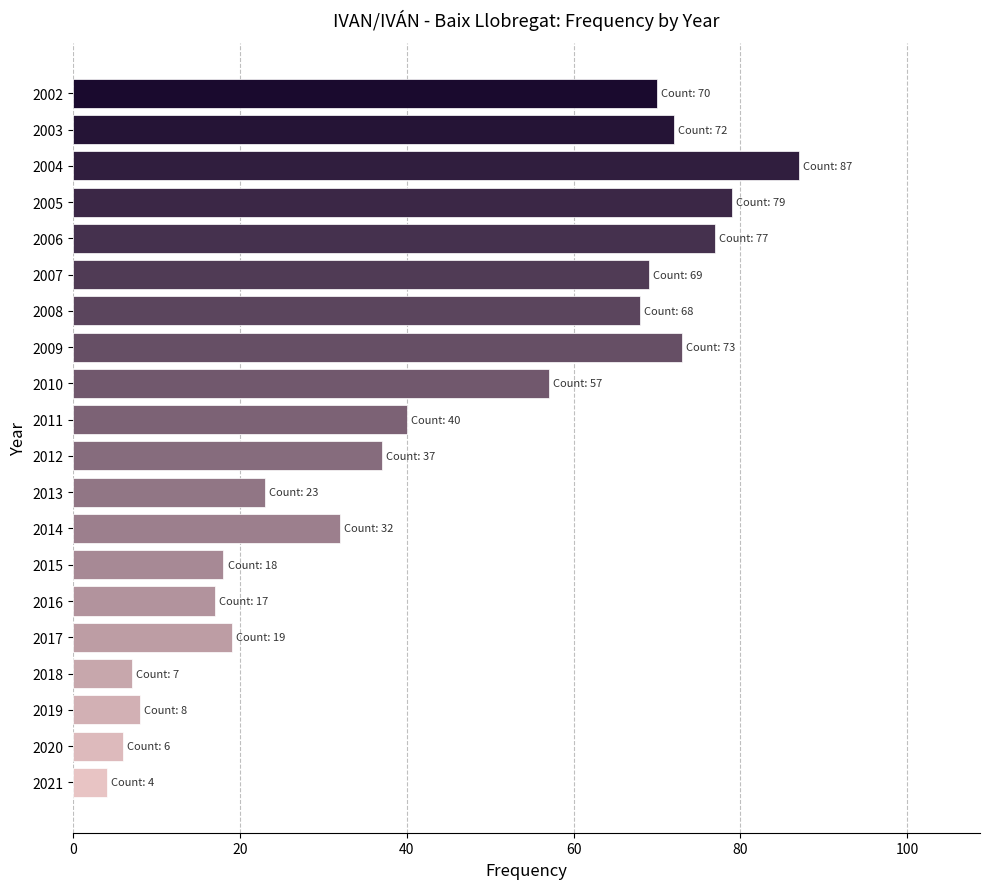

Reading top to bottom, list all the values displayed in this chart.

70	72	87	79	77	69	68	73	57	40	37	23	32	18	17	19	7	8	6	4